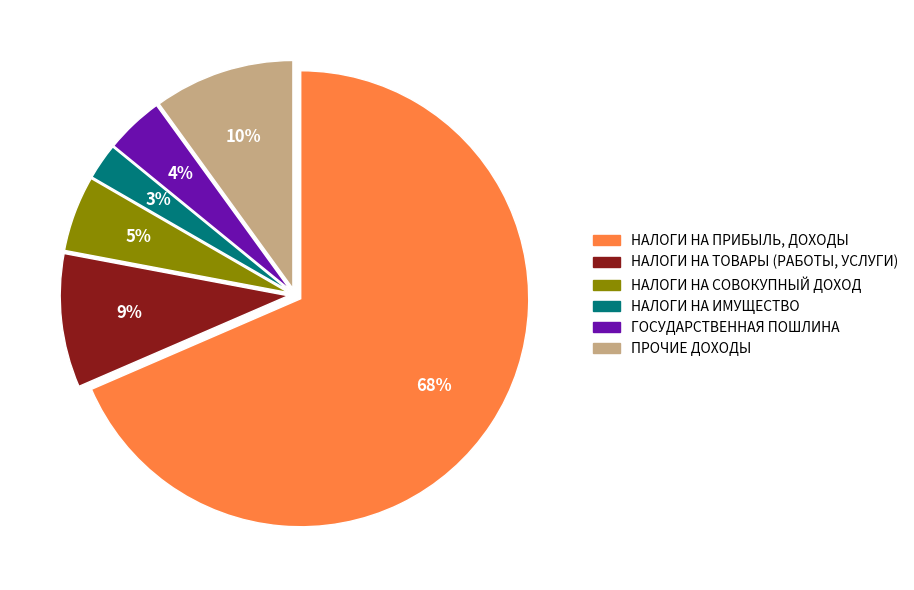

Which category has the smallest portion of the pie?

НАЛОГИ НА ИМУЩЕСТВО